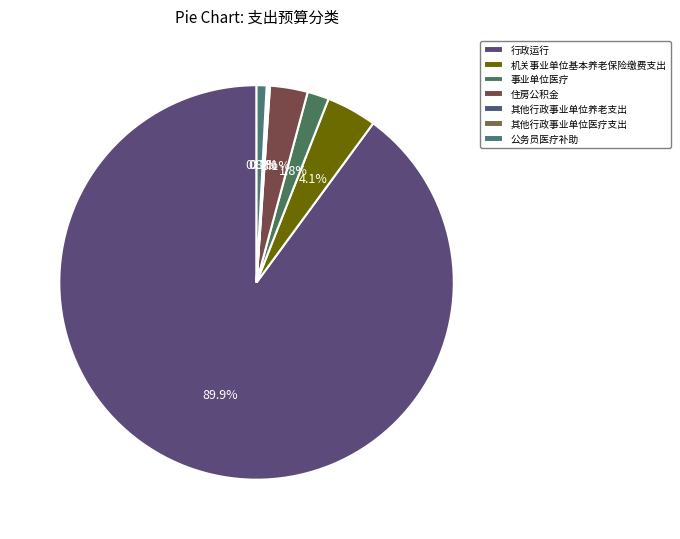

Approximately how many times larger is the value at 公务员医疗补助 compared to 事业单位医疗?

0.5